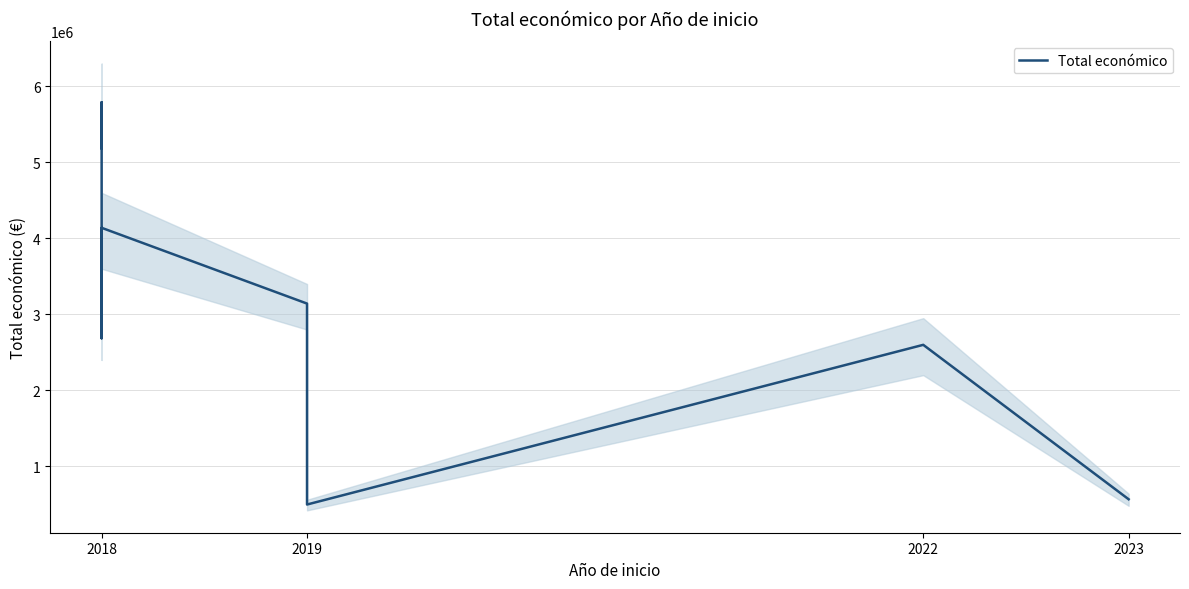

What is the greatest value displayed?

5792221